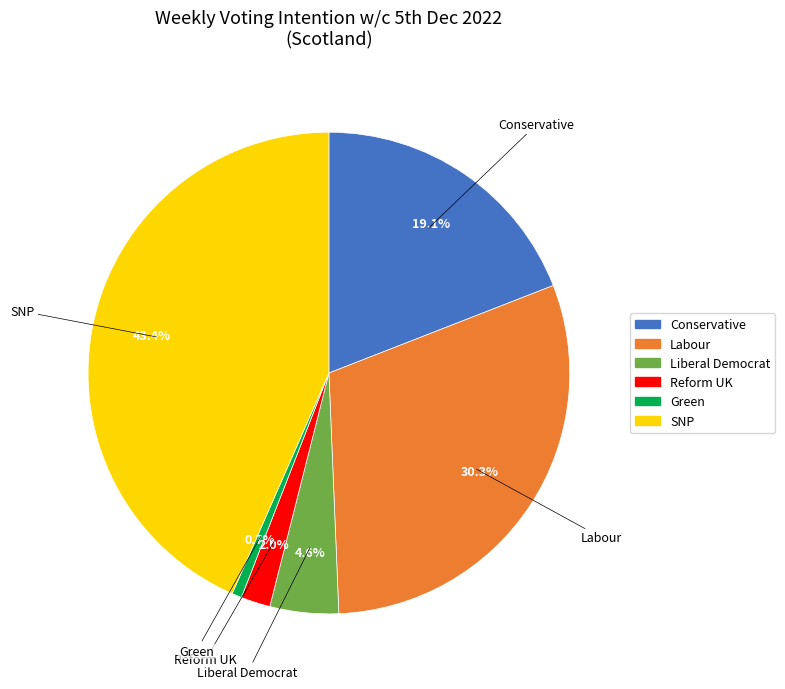

Is there a majority slice in this chart?

No